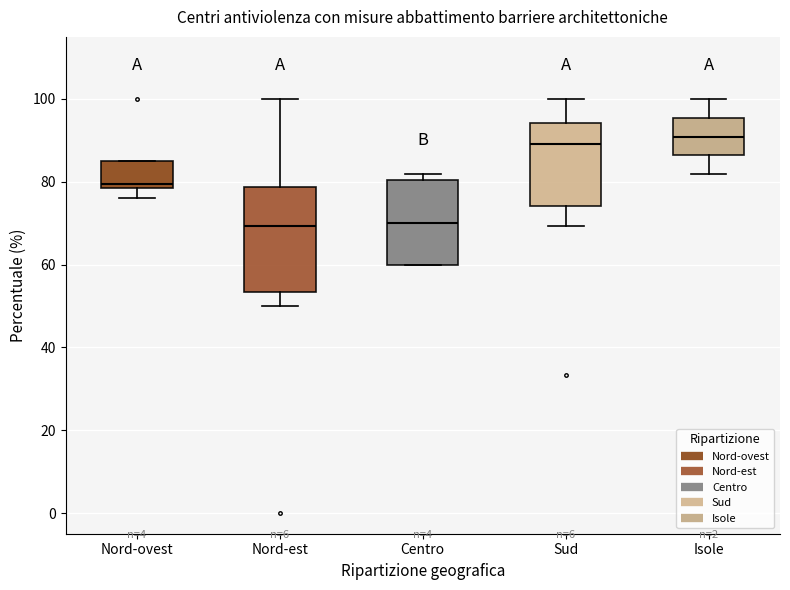

Where is the lower edge of the box for Isole on the y-axis? The values are not printed on the chart, so give them approximately, as read against the axis.

86